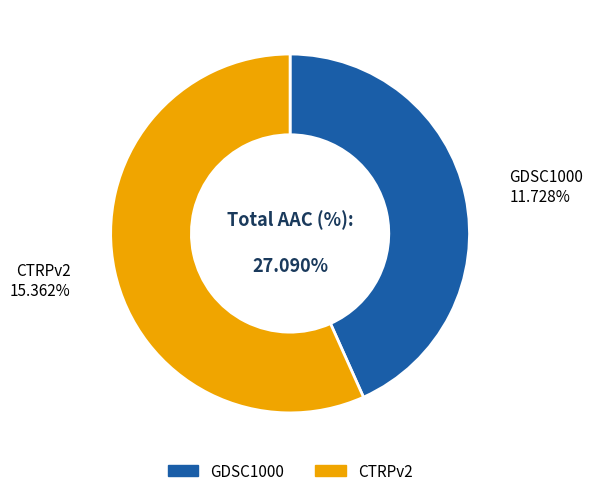

Which category has the biggest portion of the pie?

CTRPv2